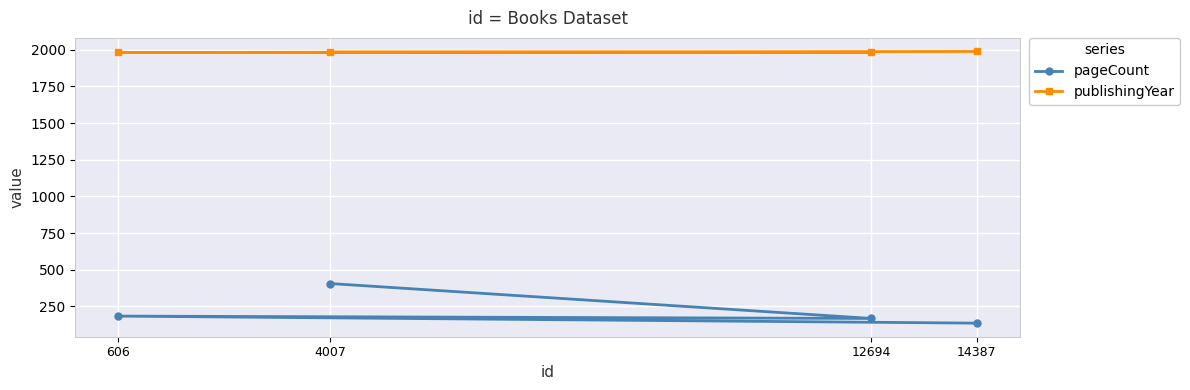

What is the difference between the publishingYear values at 14387 and 12694?

7